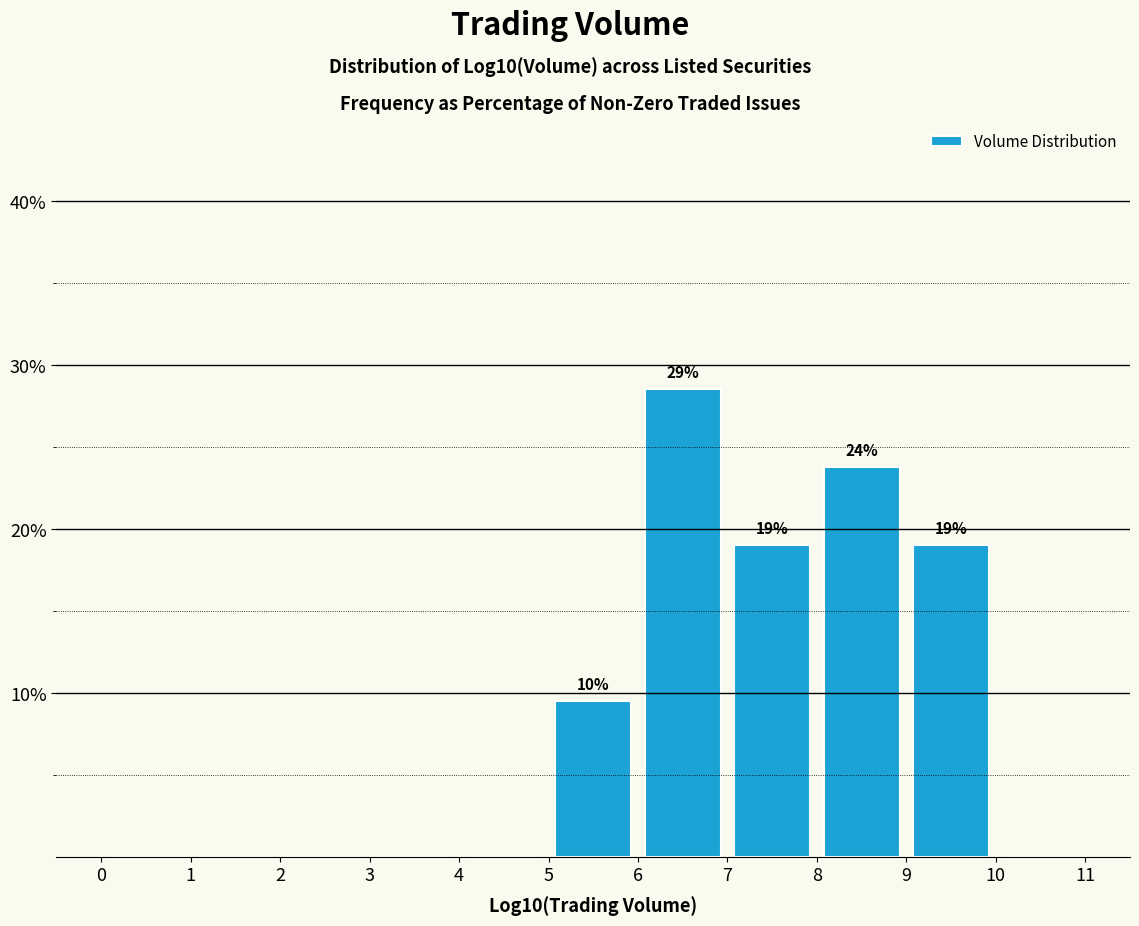

Which range on the x-axis has the tallest bar?

6 to 7